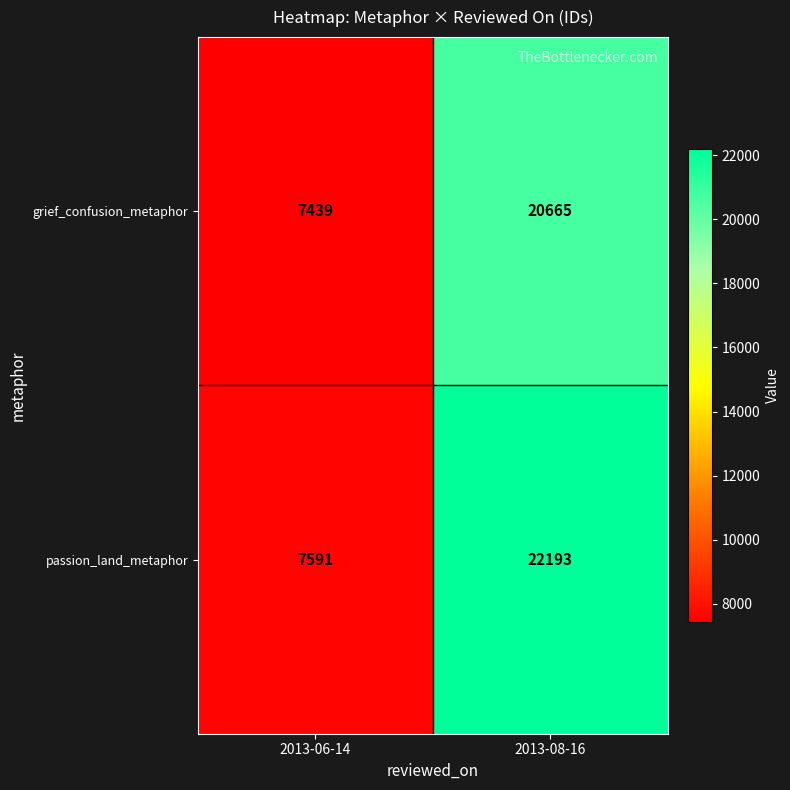

What is the difference between the passion_land_metaphor values at 2013-06-14 and 2013-08-16?

14602